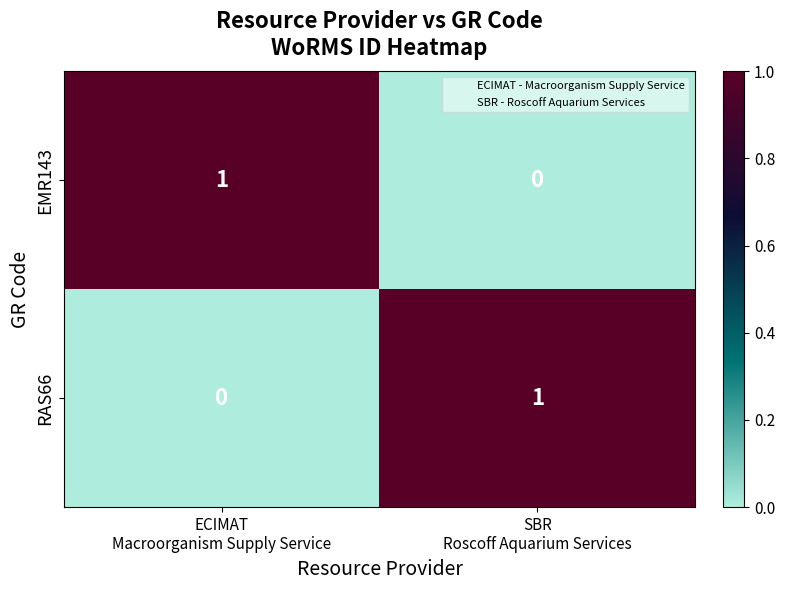

Reading right to left, what are all the values shown in this chart?

EMR143: 0	1
RAS66: 1	0